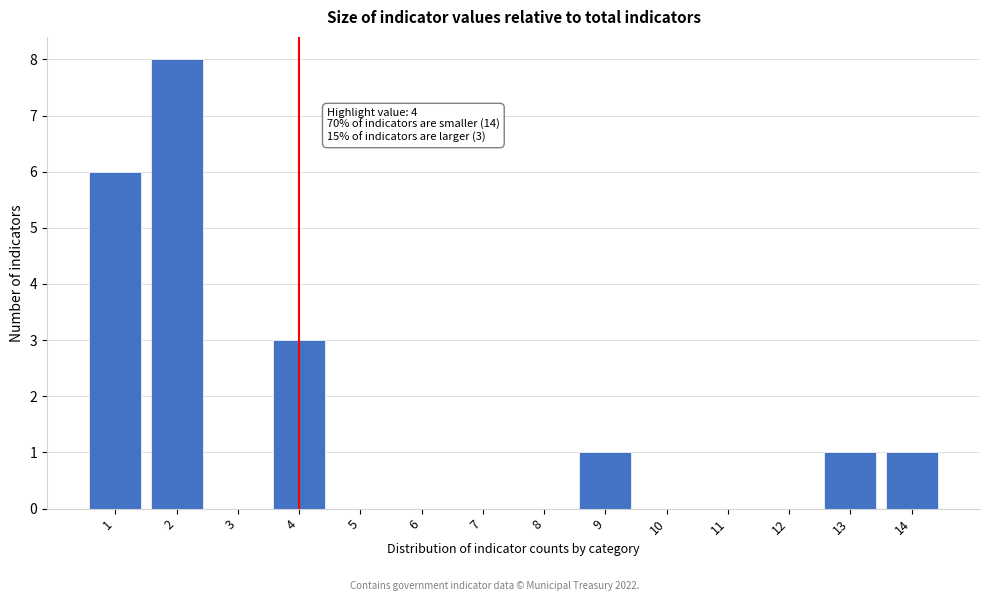

Reading right to left, list all the values displayed in this chart.

14=1	13=1	12=0	11=0	10=0	9=1	8=0	7=0	6=0	5=0	4=3	3=0	2=8	1=6